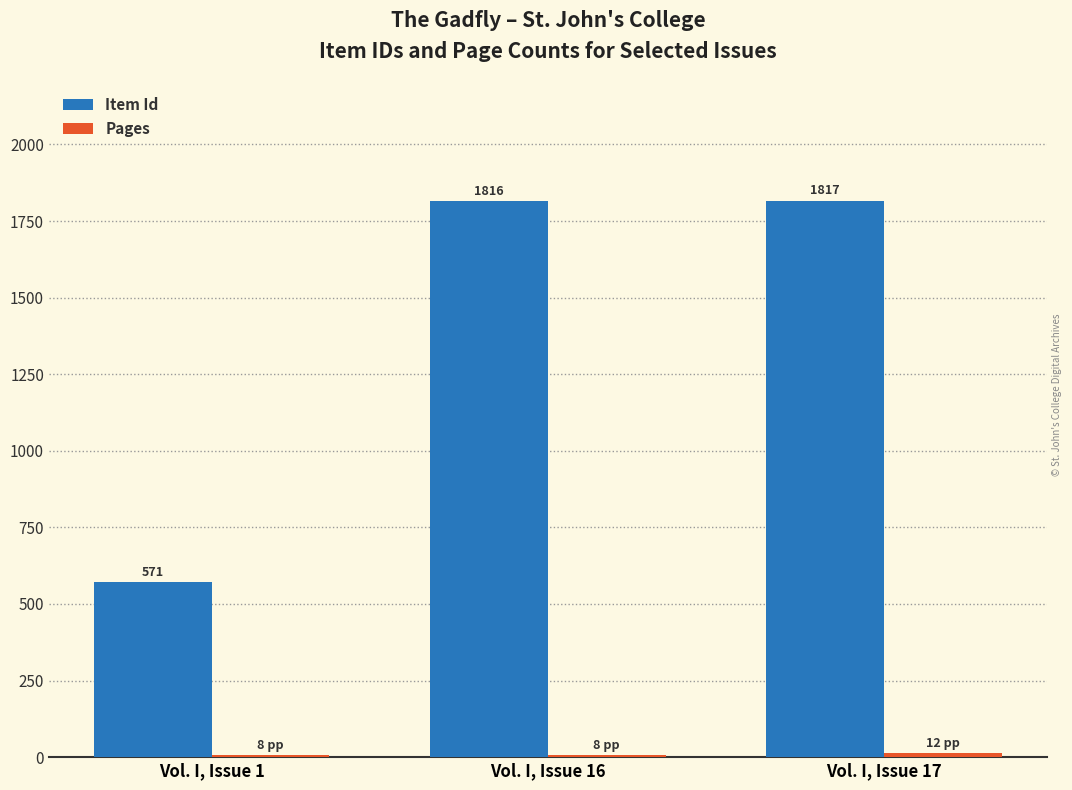

How many series are shown in this chart?

2